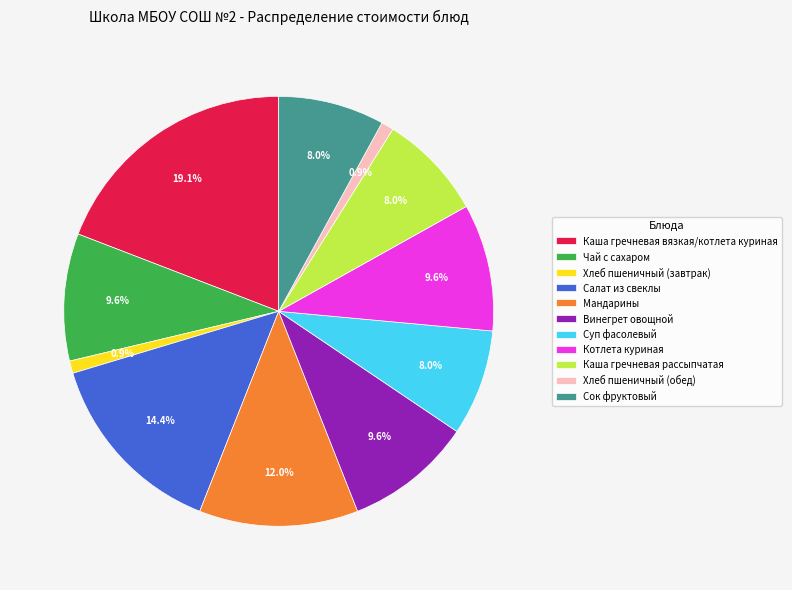

Do Винегрет овощной and Чай с сахаром together represent more than half of the pie?

No